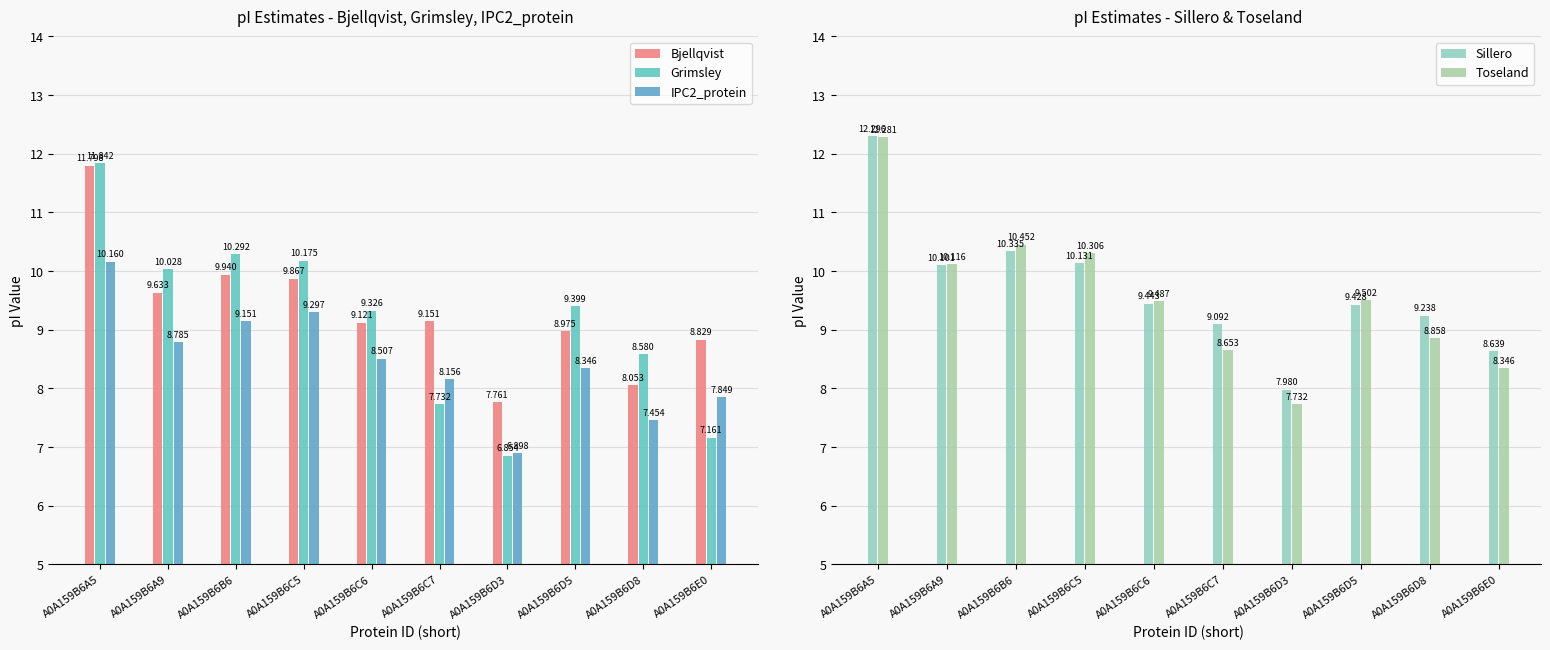

What is the total value across all series at A0A159B6C6?

45.9